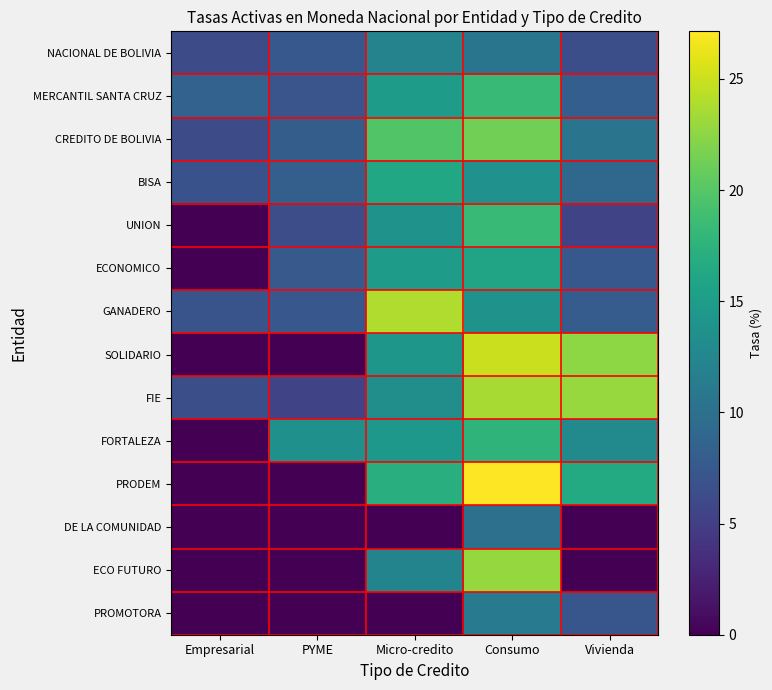

Count the number of data series in this chart.

14